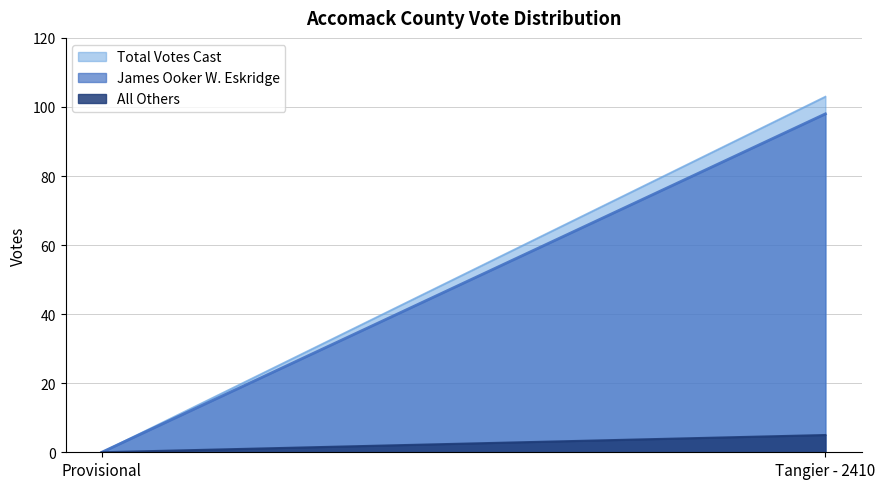

Where is Total Votes Cast nearest to the value 51?

Provisional